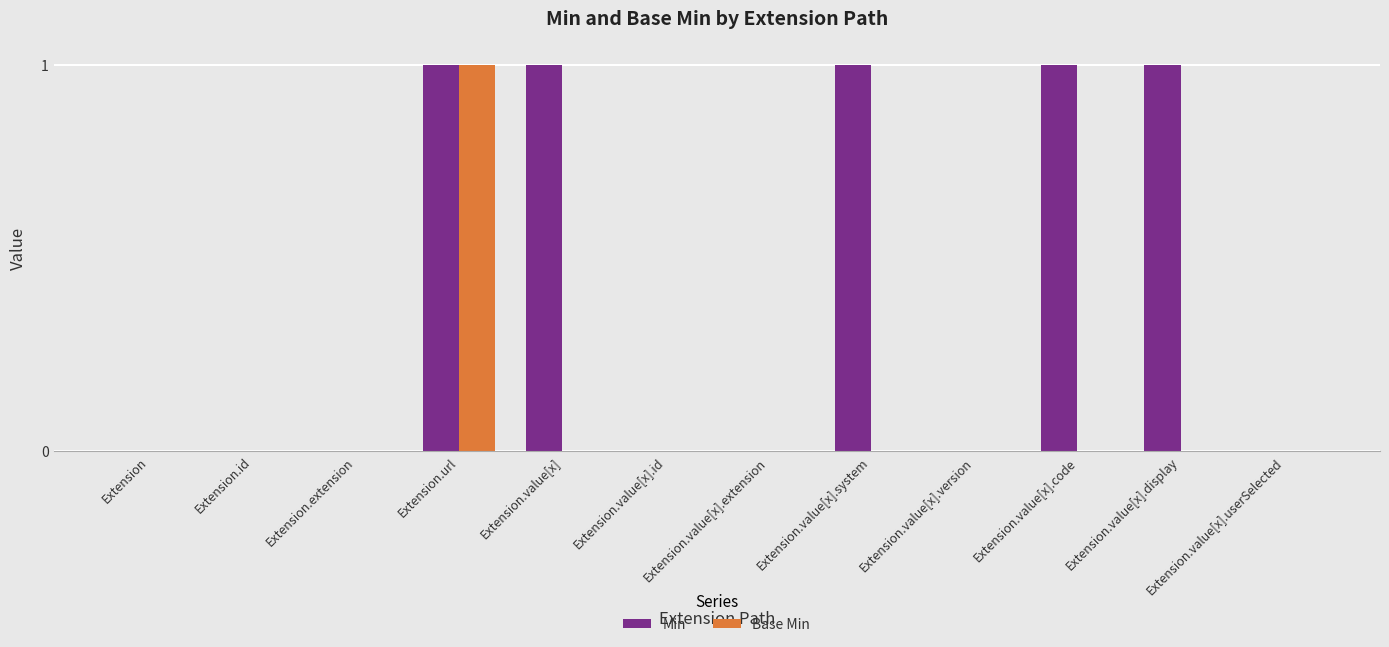

Between Extension.id and Extension.value[x].display, which series saw the biggest shift?

Min